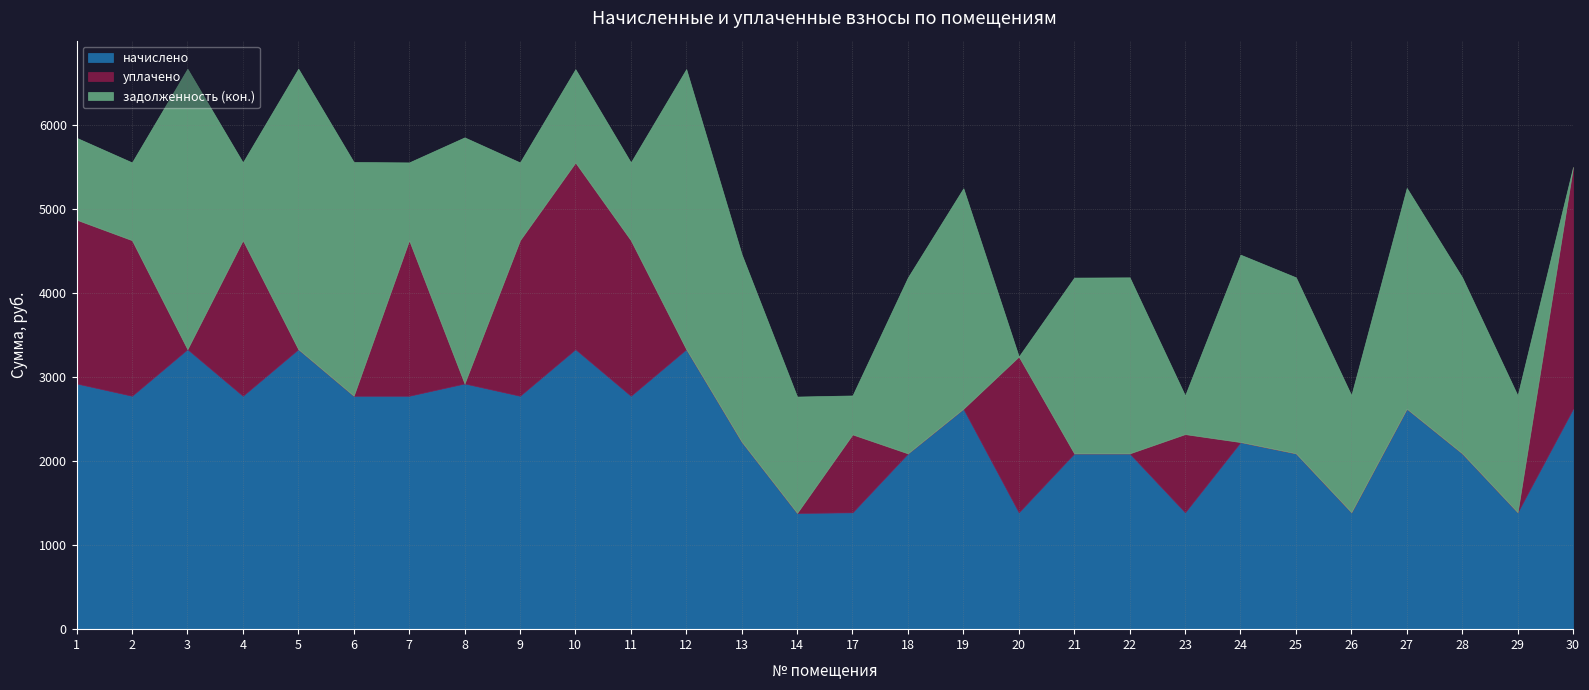

Reading right to left, what are all the values shown in this chart?

начислено: 2621.2	1389.5	2090.0	2621.2	1389.5	2090.0	2224.7	1389.5	2090.0	2090.0	1389.5	2621.2	2090.0	1389.5	1381.8	2228.6	3329.4	2775.1	3329.4	2775.1	2921.4	2775.1	2775.1	3329.4	2775.1	3329.4	2775.1	2921.4
уплачено: 2873.7	0.0	0.0	0.0	0.0	0.0	0.0	930.0	0.0	0.0	1852.6	0.0	0.0	926.3	0.0	0.0	0.0	1850.1	2219.6	1850.1	0.0	1850.1	0.0	0.0	1850.1	0.0	1850.1	1947.6
задолженность (кон.): 0.0	1389.8	2093.5	2625.6	1391.8	2093.5	2228.5	459.5	2093.5	2090.4	0.0	2621.7	2093.5	463.2	1384.1	2229.1	3330.1	925.0	1109.8	925.0	2926.3	925.0	2779.8	3335.0	925.0	3335.0	925.0	973.8